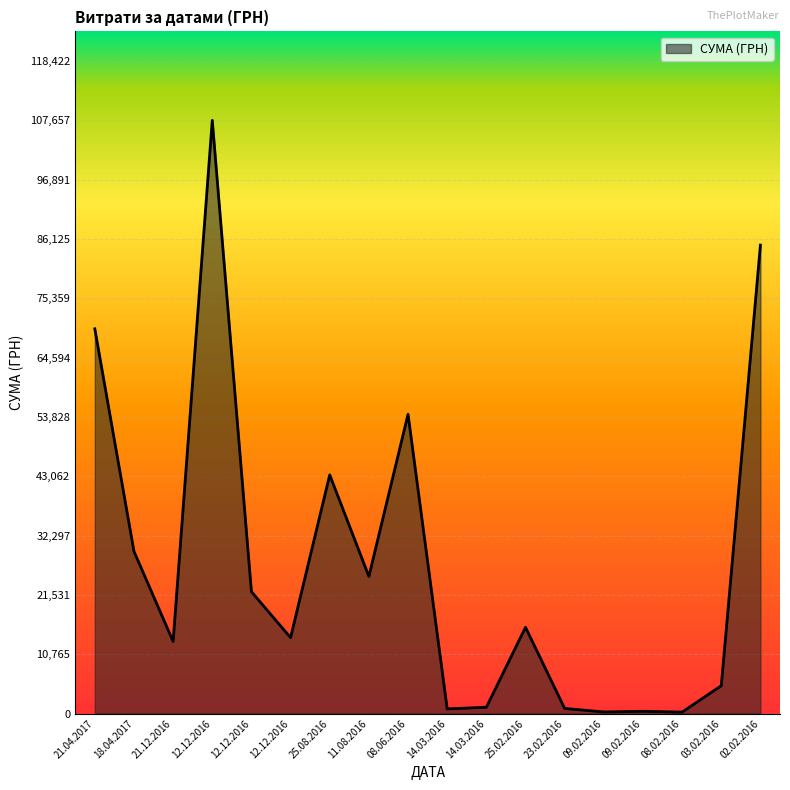

Reading left to right, transcribe all the data shown in this chart.

21.04.2017=69829.0	18.04.2017=29440.0	21.12.2016=13100.0	12.12.2016=107657.1	12.12.2016=22122.9	12.12.2016=13788.0	25.08.2016=43325.5	11.08.2016=24897.0	08.06.2016=54324.4	14.03.2016=852.6	14.03.2016=1152.5	25.02.2016=15664.3	23.02.2016=937.8	09.02.2016=300.0	09.02.2016=417.0	08.02.2016=271.4	03.02.2016=5060.1	02.02.2016=85026.0